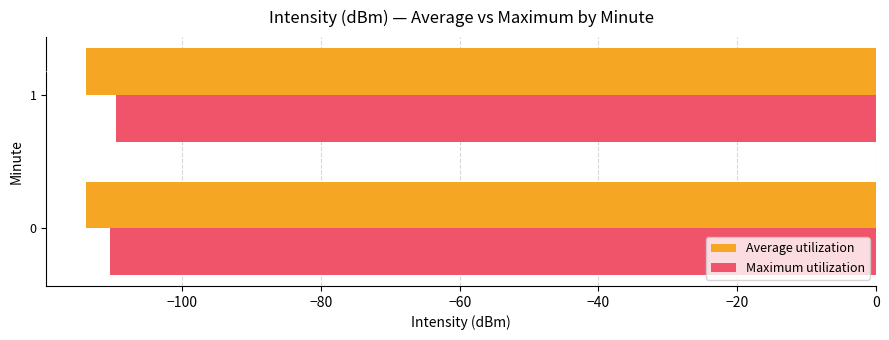

Between 0 and 1, which series saw the biggest shift?

Maximum utilization